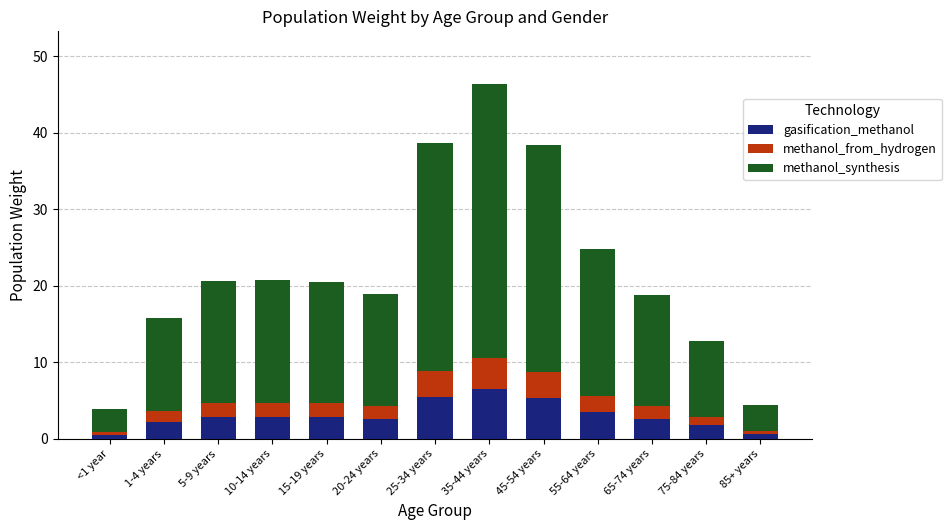

Which category has the highest value in the gasification_methanol series?

35-44 years